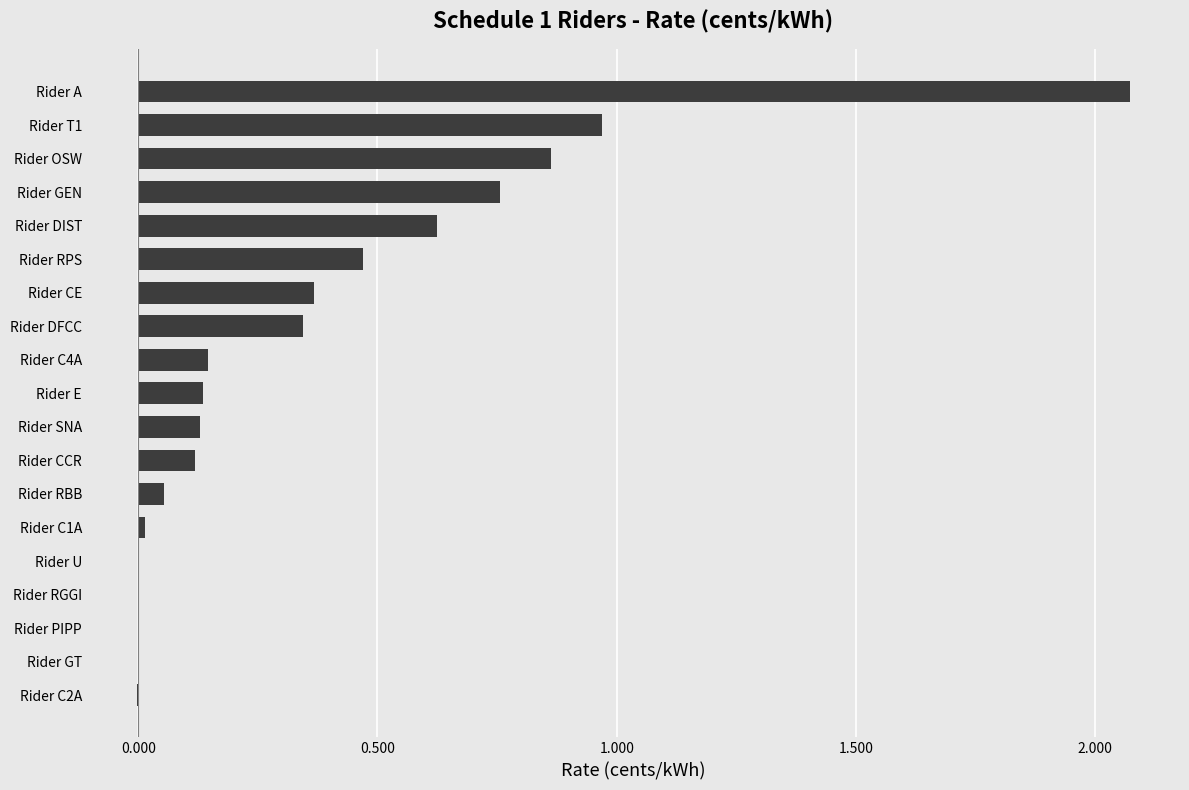

What is the sum of all values?

7.1